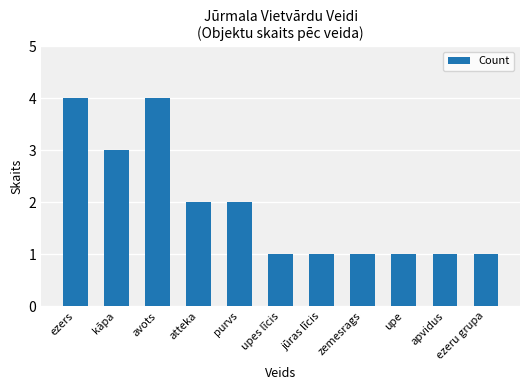

How many distinct data groups are displayed?

1